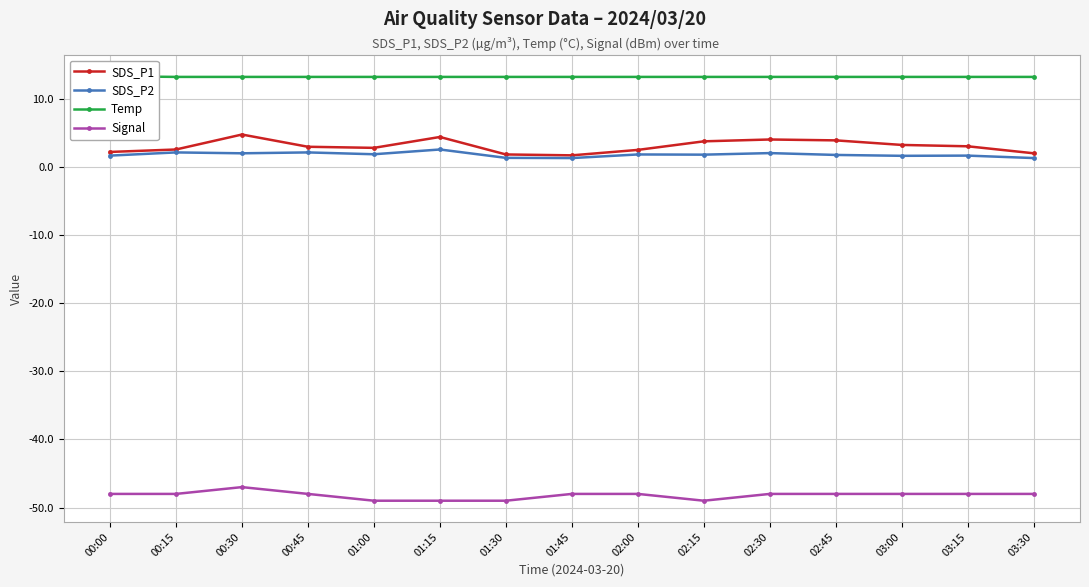

Which category has the lowest value across all series?

01:00